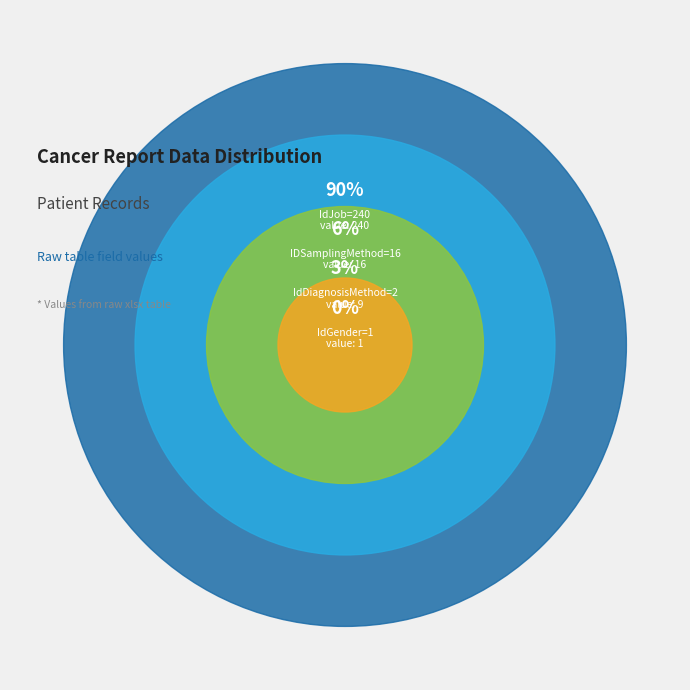

To the nearest percent, what is the difference between the largest and smallest slice percentages?

90%